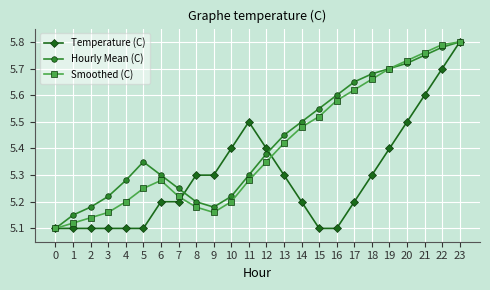

How many Smoothed (C) values are between 5 and 6?

24